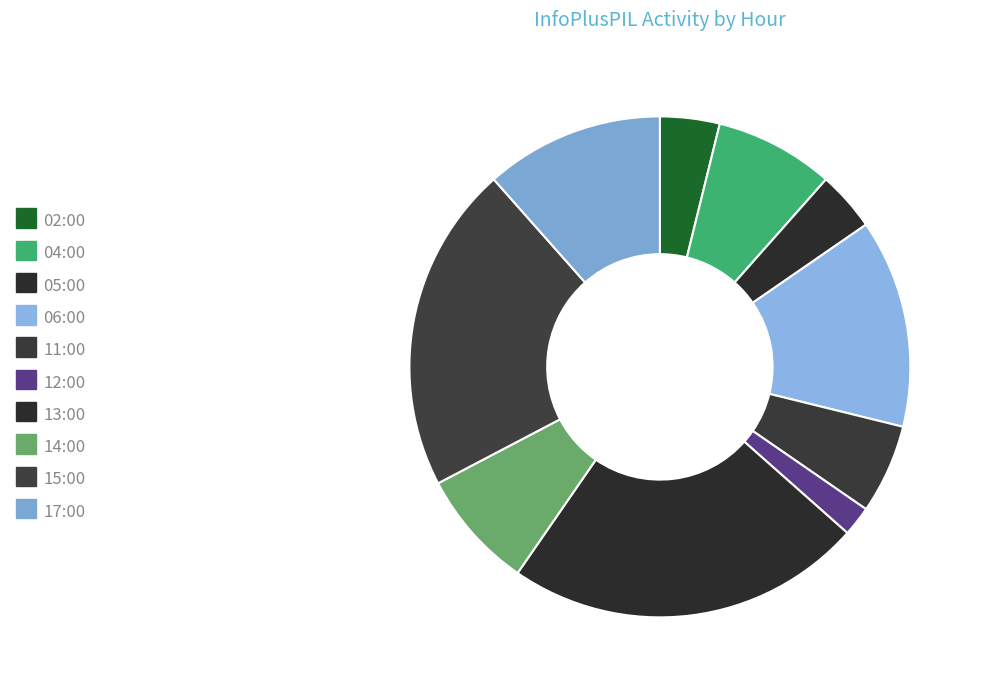

To the nearest percent, what percentage of the pie is 04:00?

8%